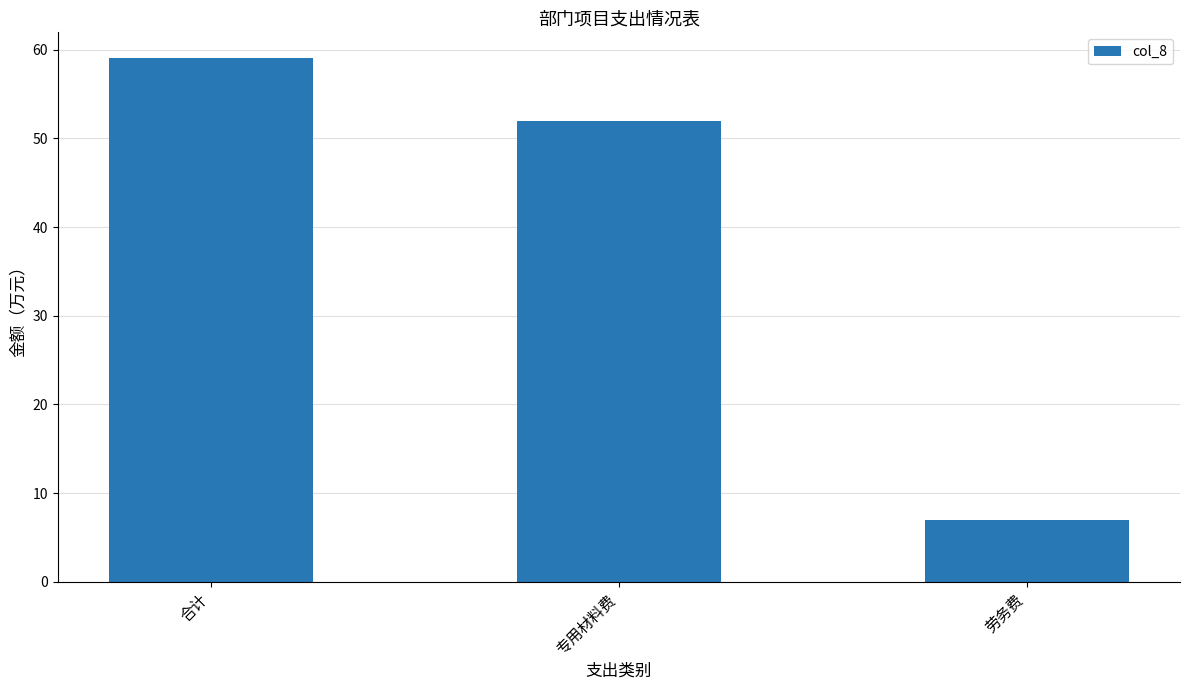

What is the difference between the values at 合计 and 专用材料费?

7